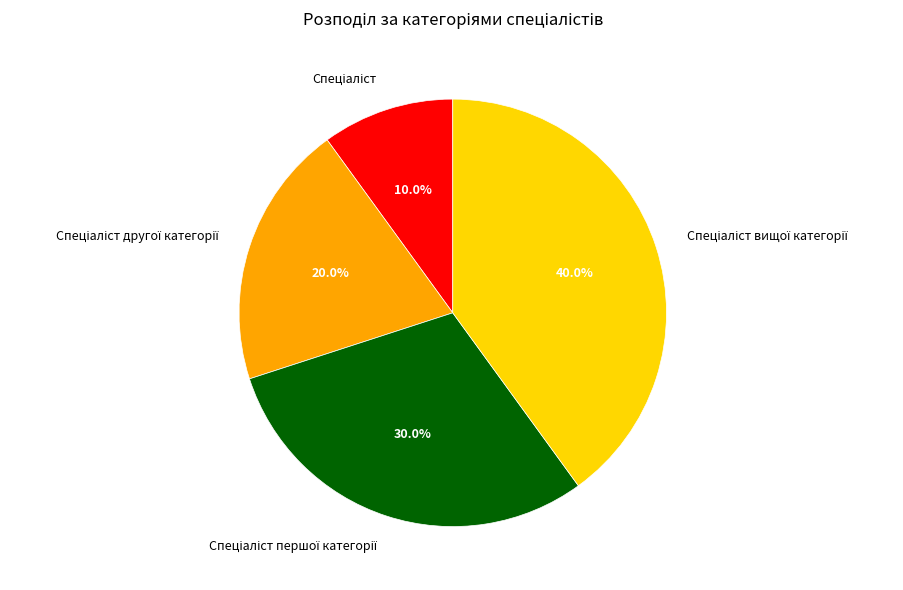

Is there a majority slice in this chart?

No